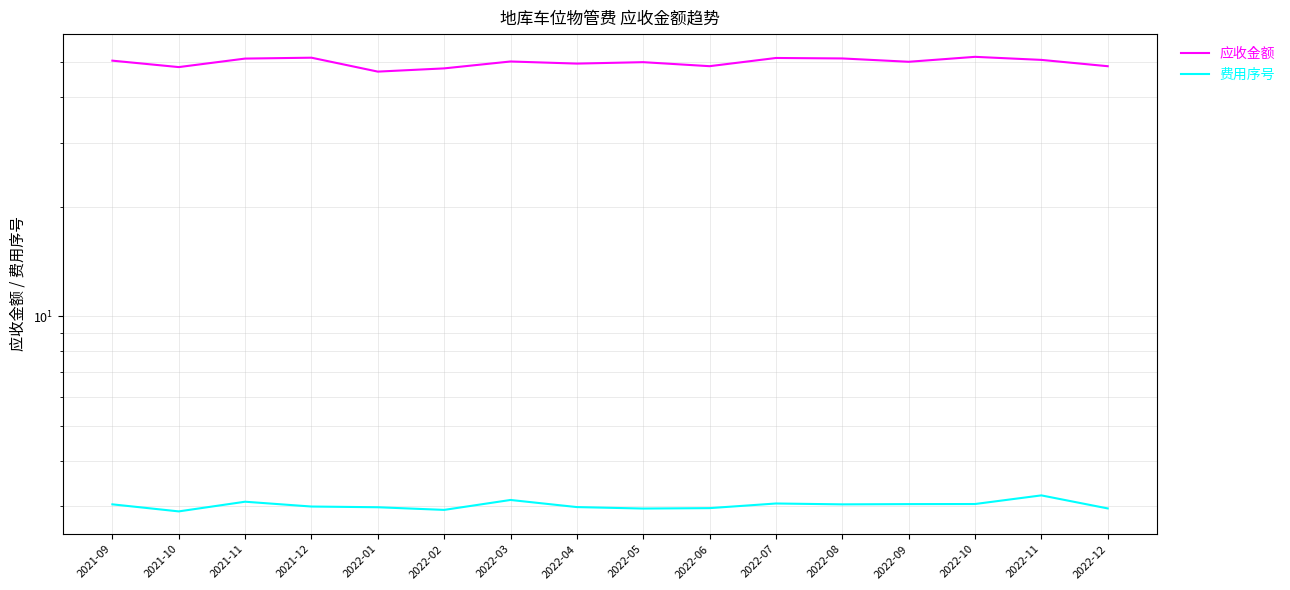

Which series has the largest total across all categories?

应收金额